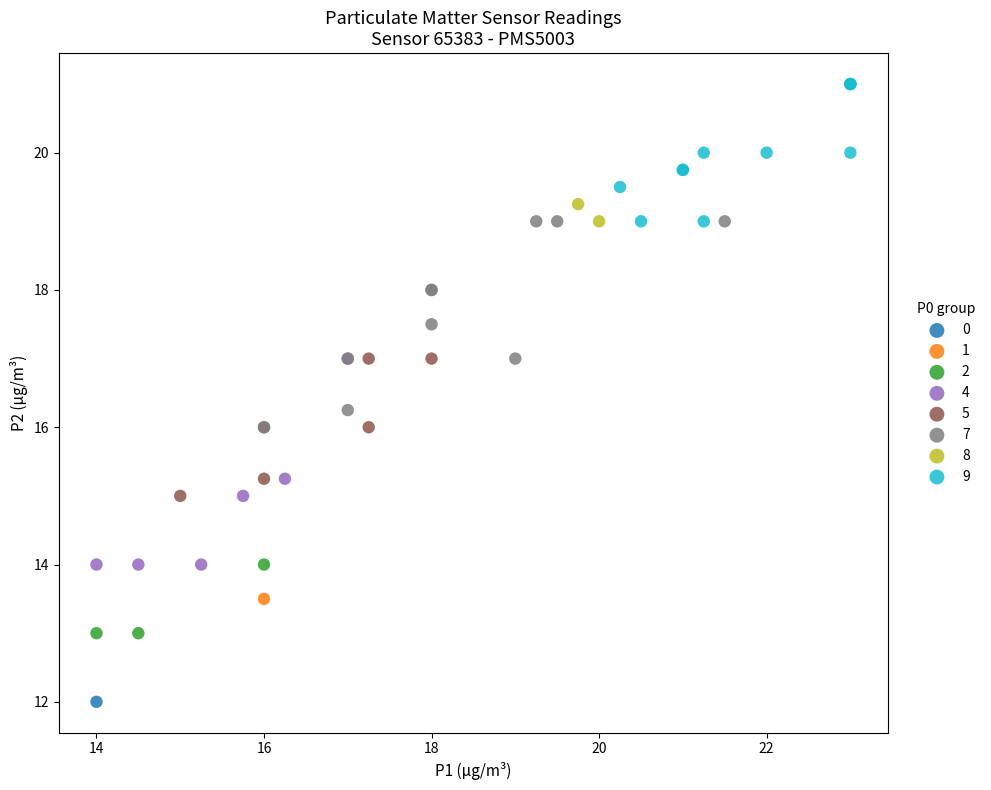

What are all the series names shown in the legend?

0, 1, 2, 4, 5, 7, 8, 9